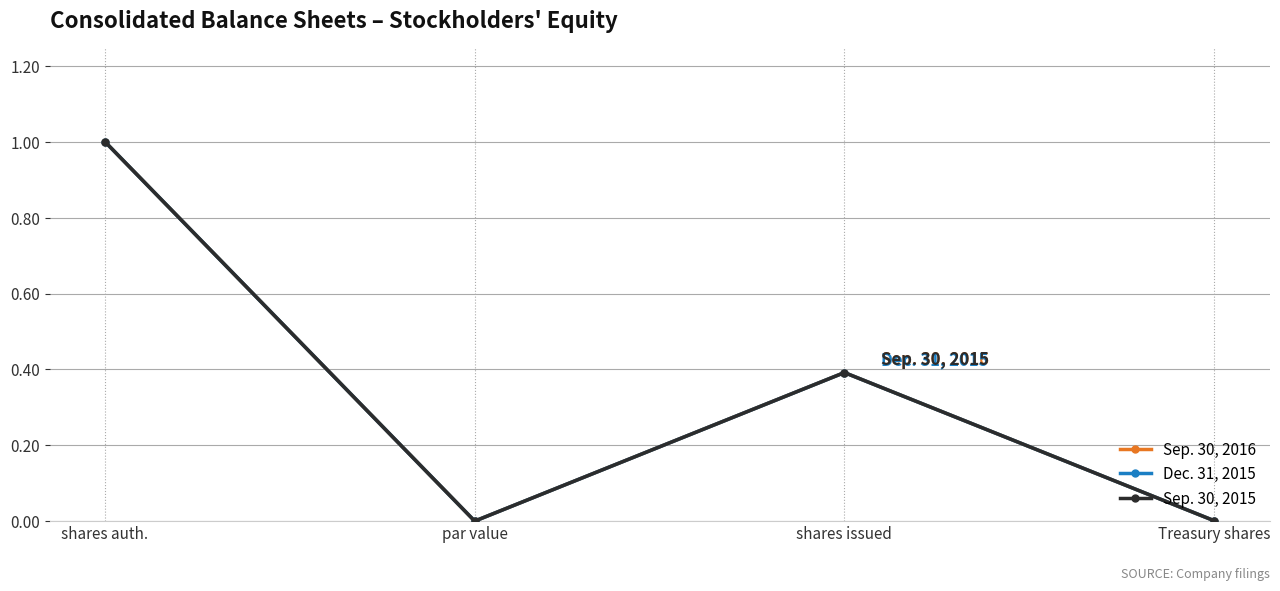

Does the chart have visible grid lines?

Yes